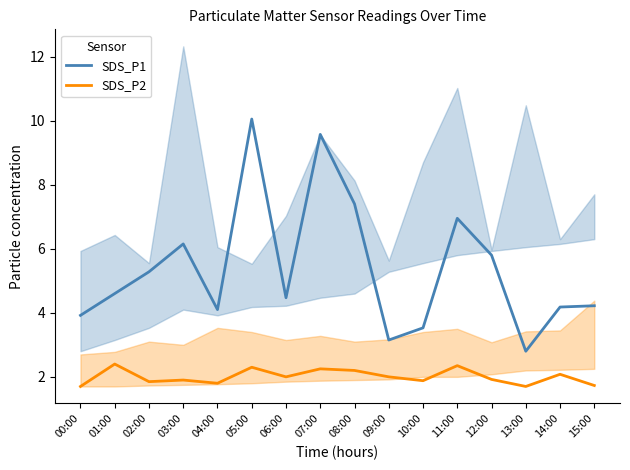

In SDS_P1, how many points are lower than both neighbors (excluding endpoints)?

4